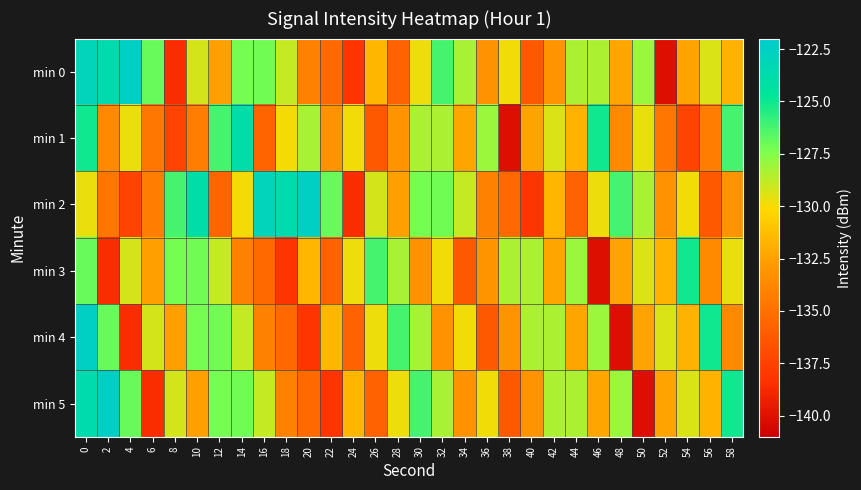

Which series has the largest total across all categories?

min 0